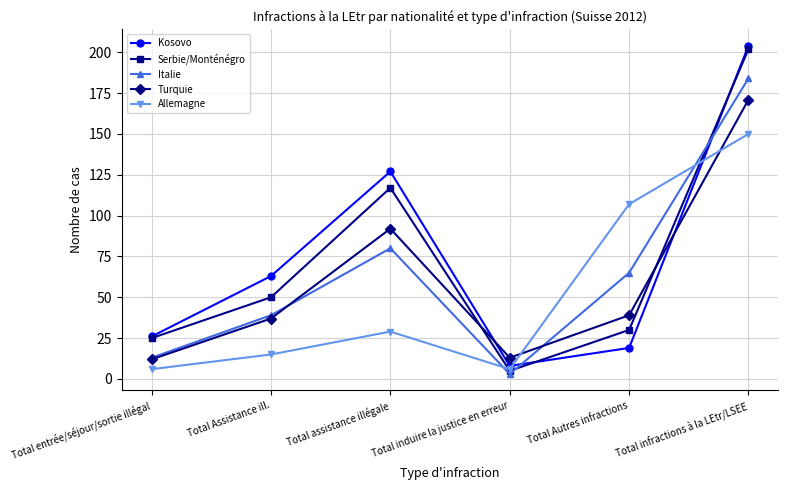

How many lines are shown in the chart?

5